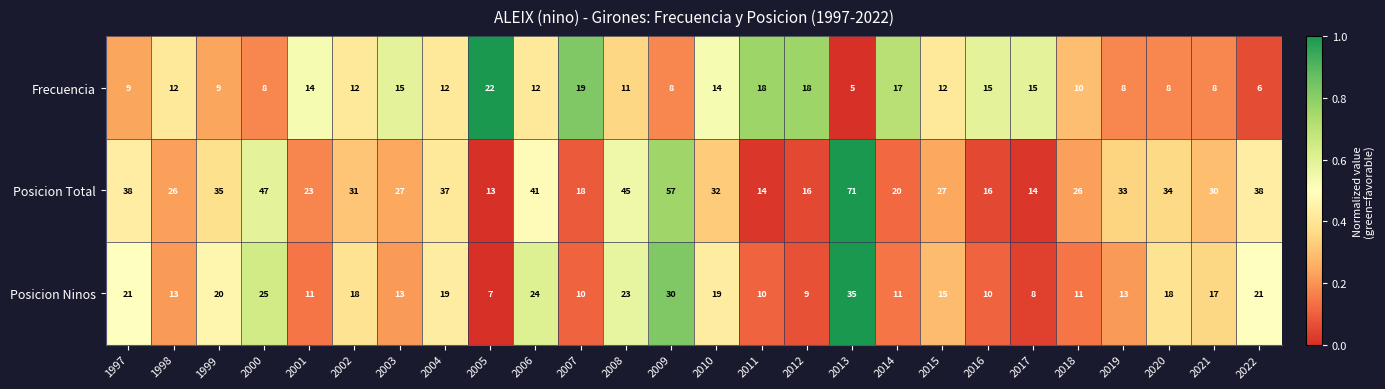

Which series has the largest total across all categories?

Posicion Total